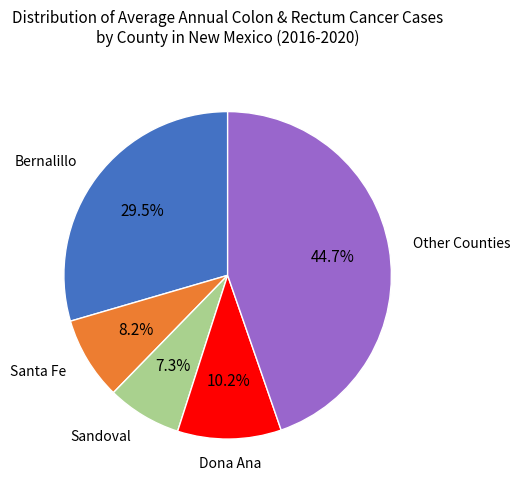

Is there any slice that represents more than half of the pie?

No